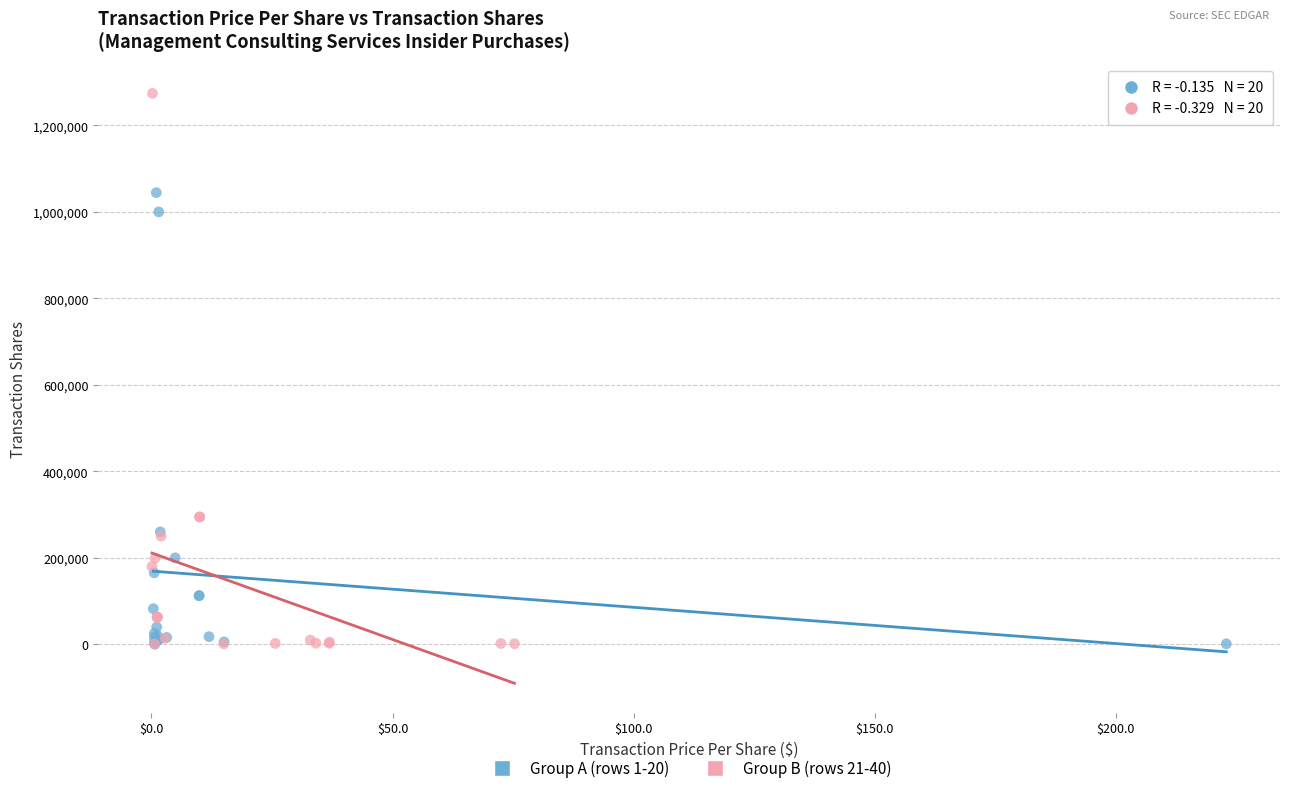

Which series has the largest Y range (max minus min)?

Group B (rows 21-40)